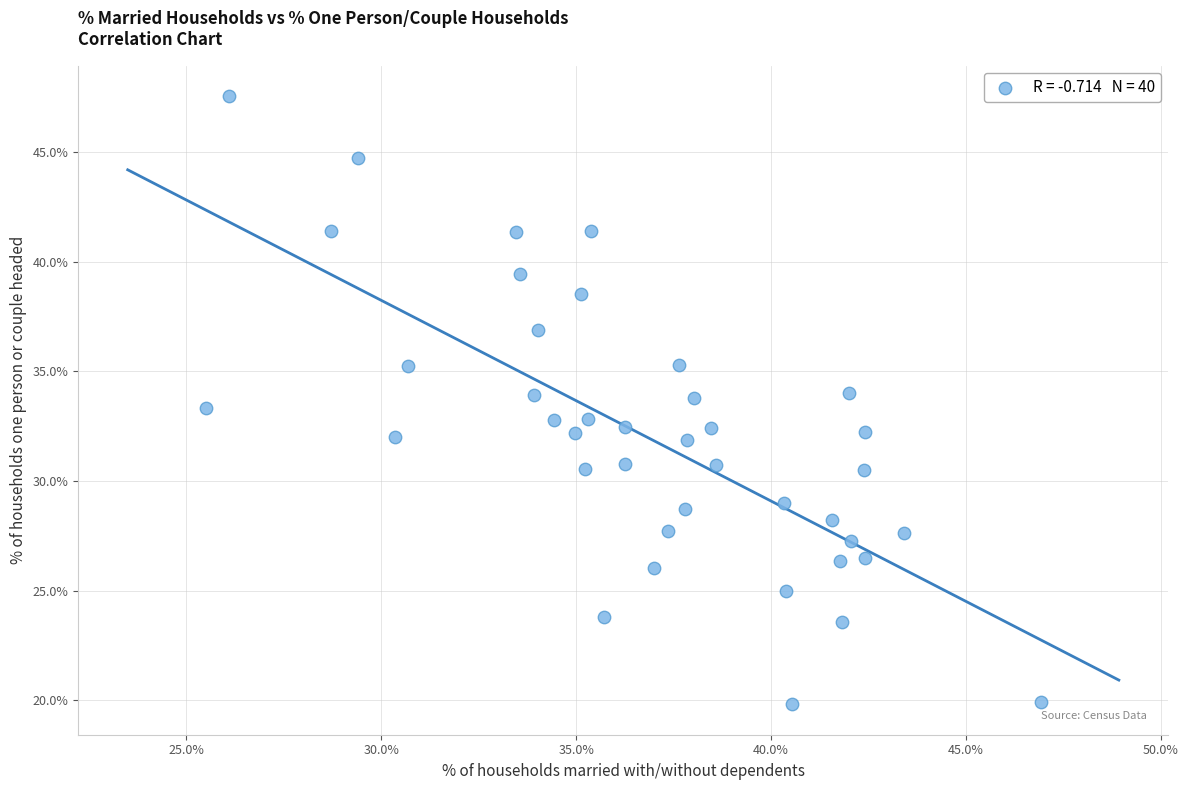

What is the range of Y values (max minus min)?

27.7